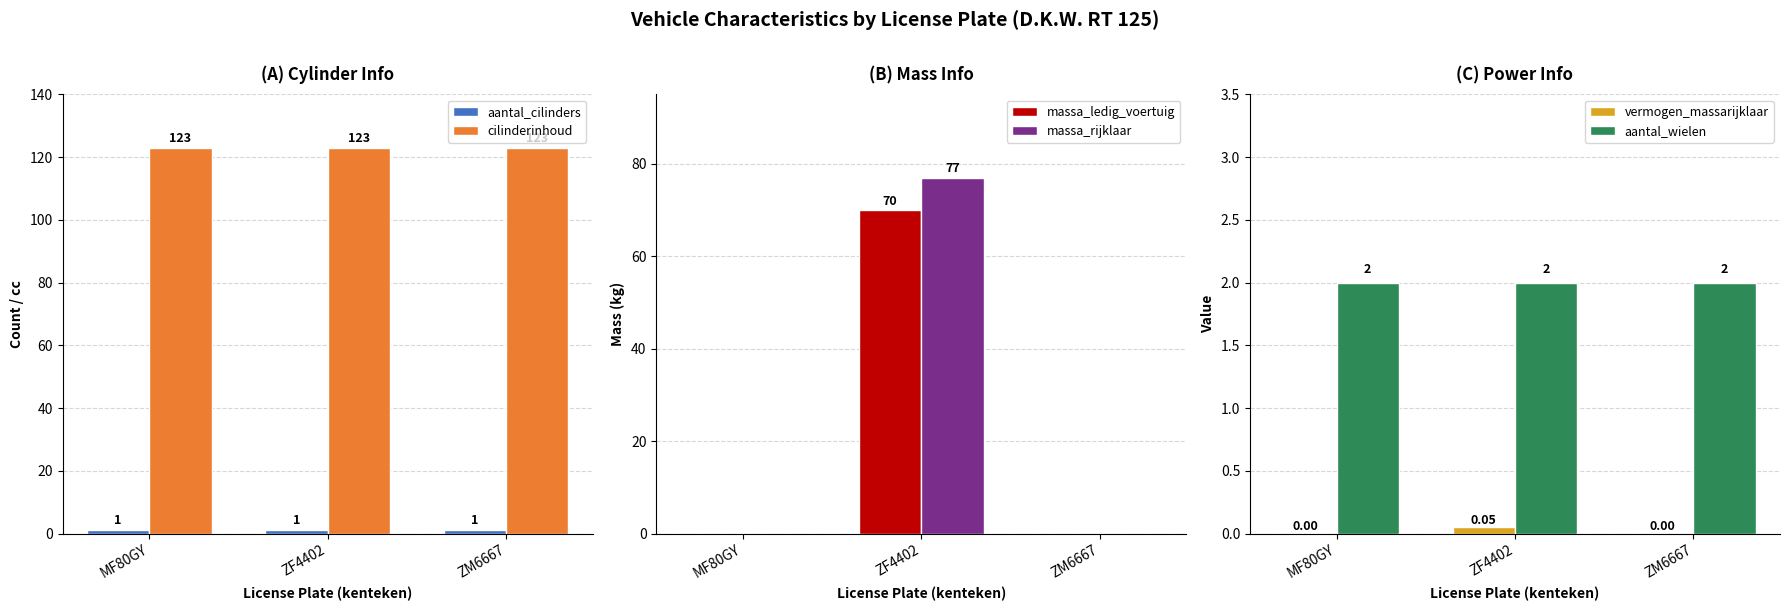

Is the value of cilinderinhoud at ZM6667 greater than the value of aantal_cilinders at ZF4402?

Yes